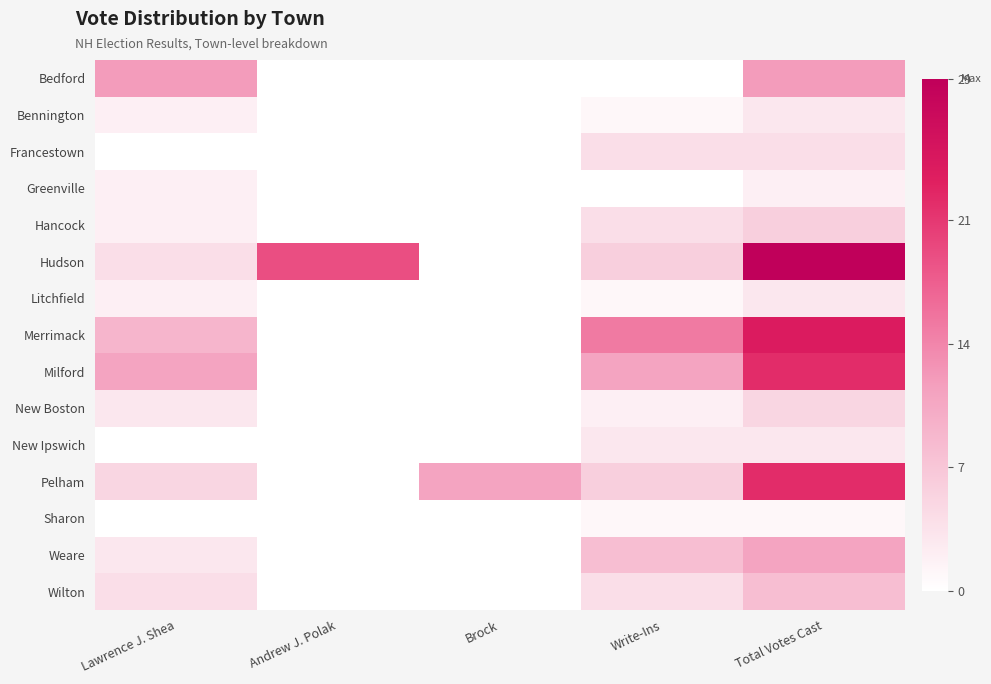

Reading right to left, what are all the values shown in this chart?

Bedford: Total Votes Cast=12	Write-Ins=0	Brock=0	Andrew J. Polak=0	Lawrence J. Shea=12
Bennington: Total Votes Cast=3	Write-Ins=1	Brock=0	Andrew J. Polak=0	Lawrence J. Shea=2
Francestown: Total Votes Cast=4	Write-Ins=4	Brock=0	Andrew J. Polak=0	Lawrence J. Shea=0
Greenville: Total Votes Cast=2	Write-Ins=0	Brock=0	Andrew J. Polak=0	Lawrence J. Shea=2
Hancock: Total Votes Cast=6	Write-Ins=4	Brock=0	Andrew J. Polak=0	Lawrence J. Shea=2
Hudson: Total Votes Cast=29	Write-Ins=6	Brock=0	Andrew J. Polak=19	Lawrence J. Shea=4
Litchfield: Total Votes Cast=3	Write-Ins=1	Brock=0	Andrew J. Polak=0	Lawrence J. Shea=2
Merrimack: Total Votes Cast=24	Write-Ins=15	Brock=0	Andrew J. Polak=0	Lawrence J. Shea=9
Milford: Total Votes Cast=22	Write-Ins=11	Brock=0	Andrew J. Polak=0	Lawrence J. Shea=11
New Boston: Total Votes Cast=5	Write-Ins=2	Brock=0	Andrew J. Polak=0	Lawrence J. Shea=3
New Ipswich: Total Votes Cast=3	Write-Ins=3	Brock=0	Andrew J. Polak=0	Lawrence J. Shea=0
Pelham: Total Votes Cast=22	Write-Ins=6	Brock=11	Andrew J. Polak=0	Lawrence J. Shea=5
Sharon: Total Votes Cast=1	Write-Ins=1	Brock=0	Andrew J. Polak=0	Lawrence J. Shea=0
Weare: Total Votes Cast=11	Write-Ins=8	Brock=0	Andrew J. Polak=0	Lawrence J. Shea=3
Wilton: Total Votes Cast=8	Write-Ins=4	Brock=0	Andrew J. Polak=0	Lawrence J. Shea=4